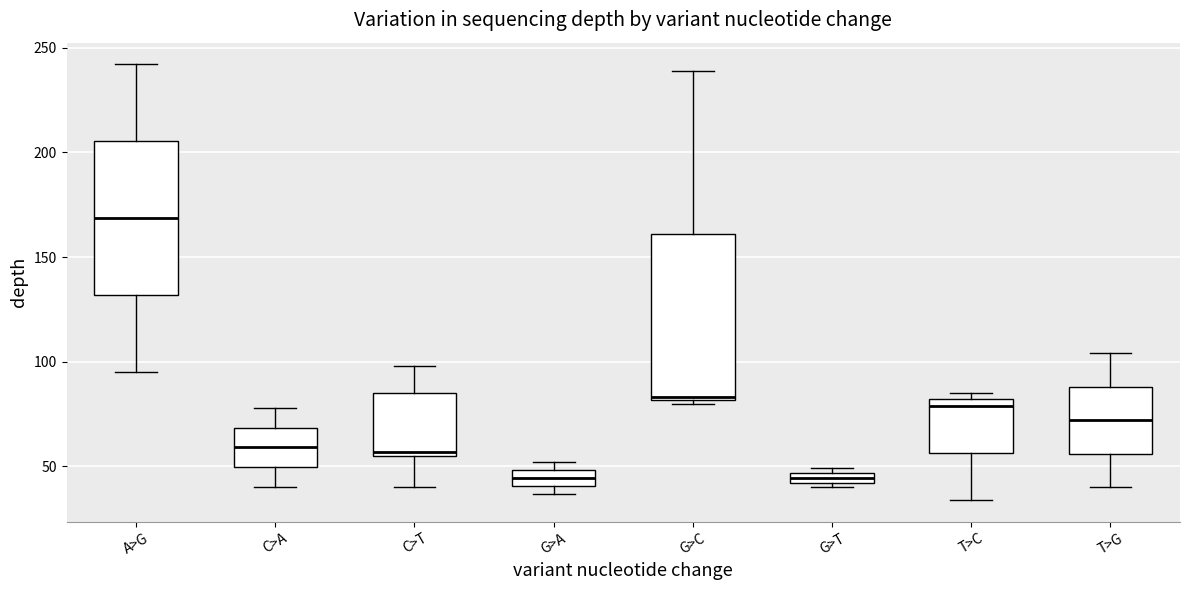

Comparing the boxes themselves (not the whiskers), which one is the tallest?

G>C